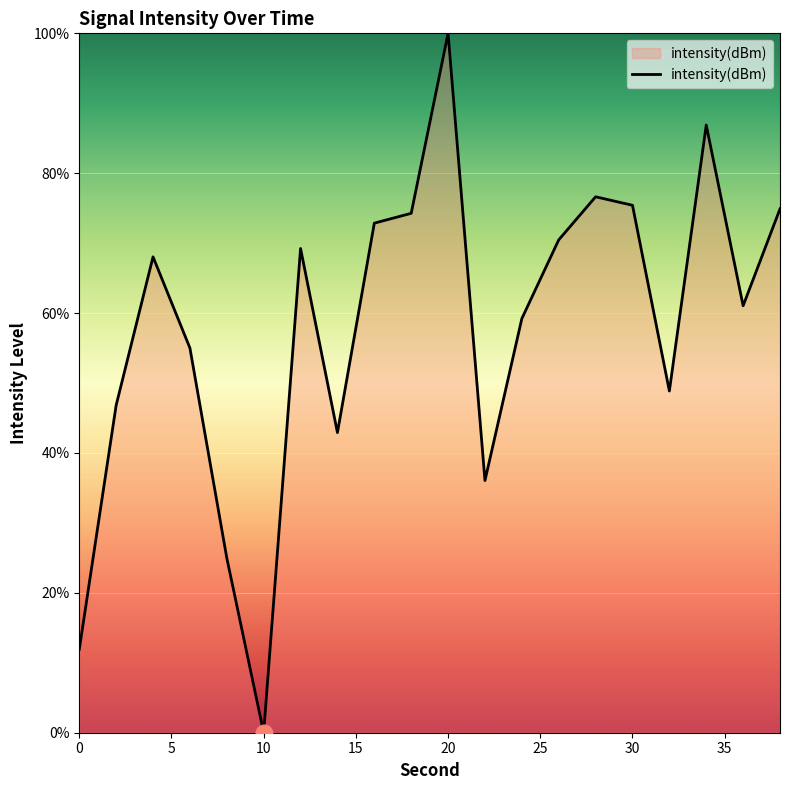

How many interior local peaks (higher than both neighbors) does the data have?

5